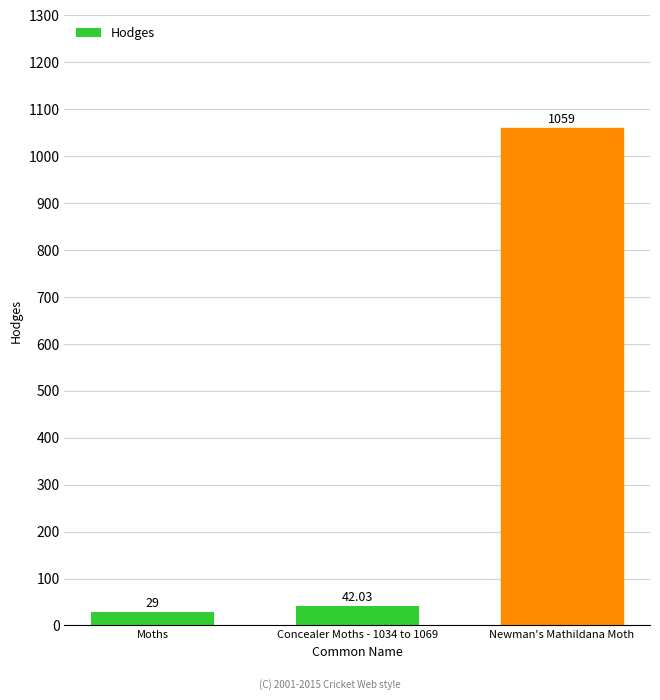

List the labels in order of value, smallest first.

Moths, Concealer Moths - 1034 to 1069, Newman's Mathildana Moth